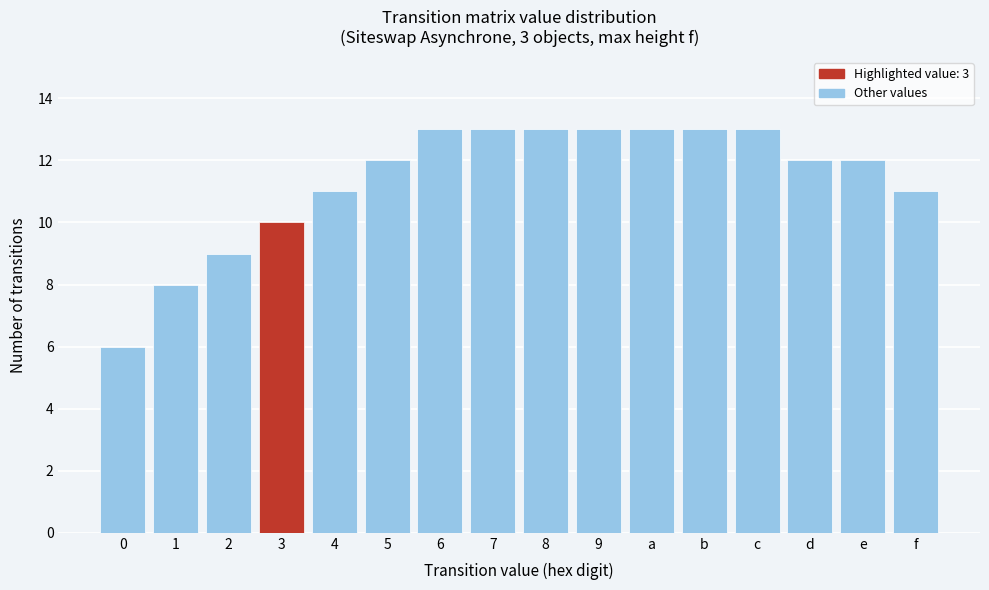

Reading left to right, transcribe all the data shown in this chart.

6	8	9	10	11	12	13	13	13	13	13	13	13	12	12	11